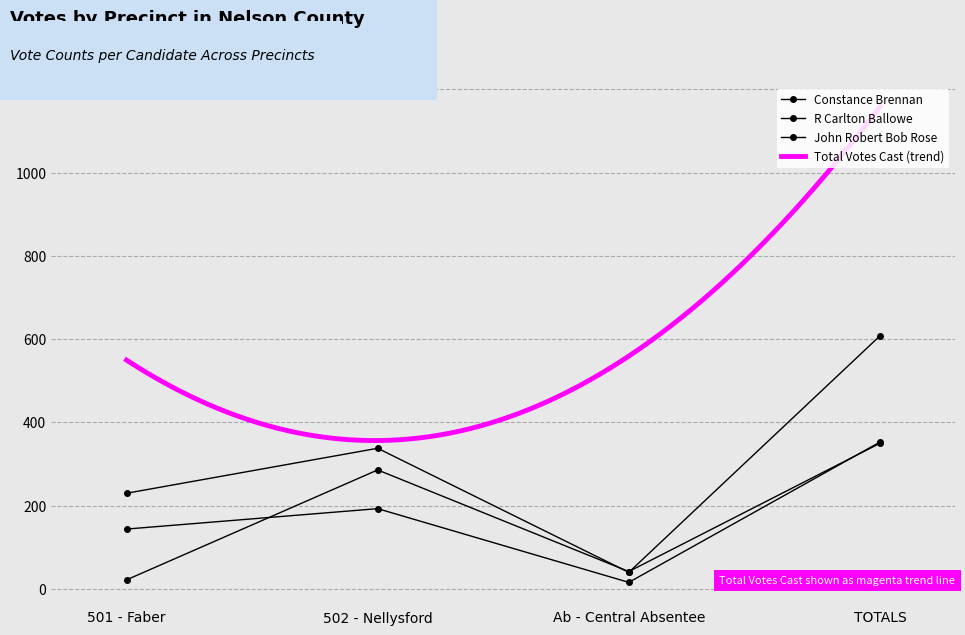

In Constance Brennan, how many points are lower than both neighbors (excluding endpoints)?

1